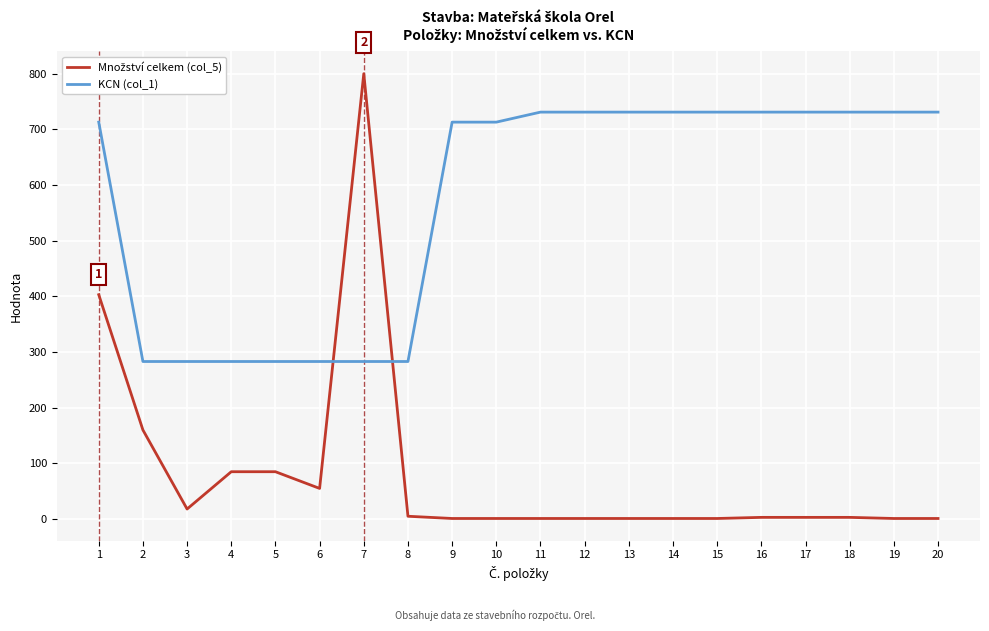

Which series has the largest total across all categories?

KCN (col_1)